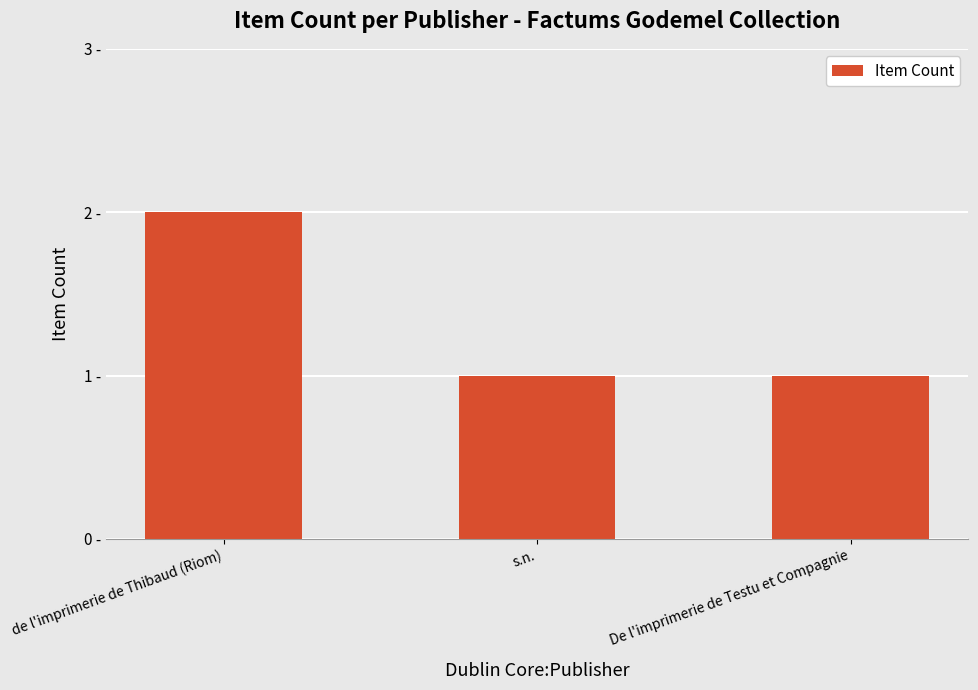

Are the bars grouped side by side (vs. stacked)?

No